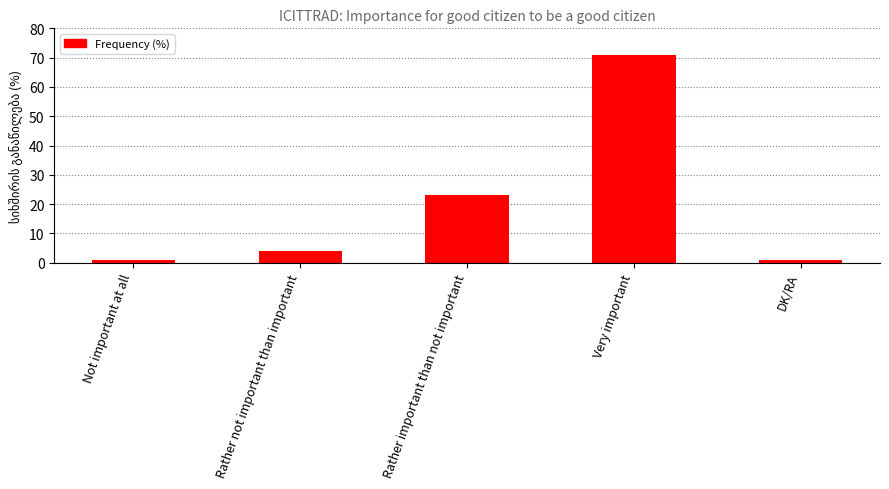

What is the difference between the second highest and minimum values?

22